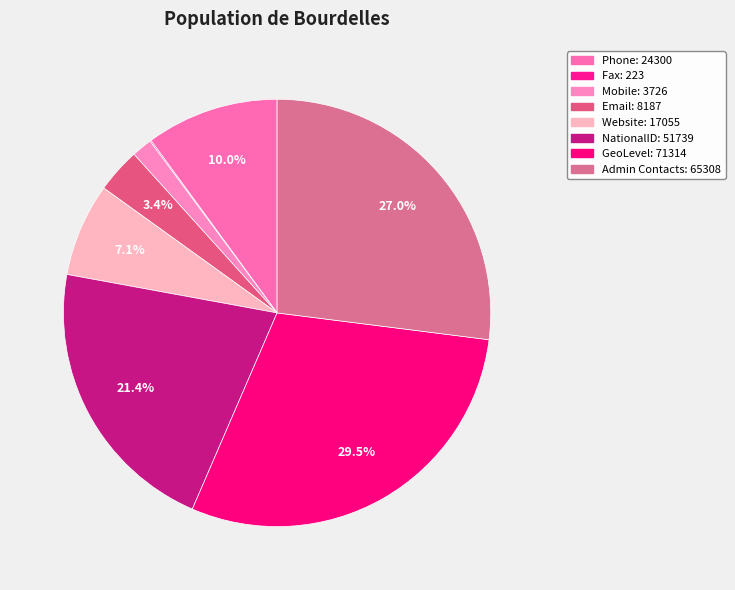

To the nearest percent, what portion does Email represent?

3%